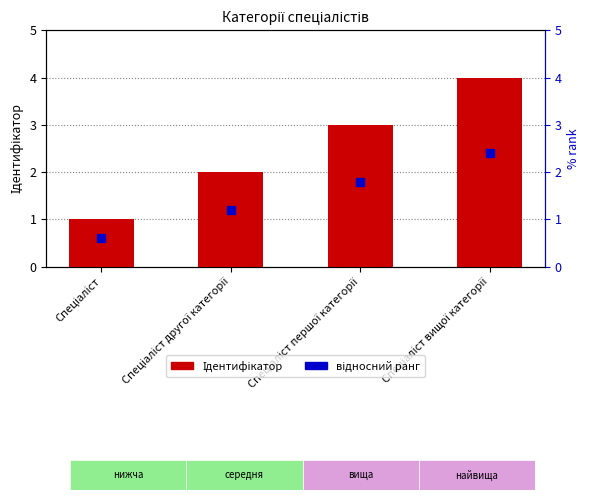

Which has a higher value, Спеціаліст другої категорії or Спеціаліст?

Спеціаліст другої категорії